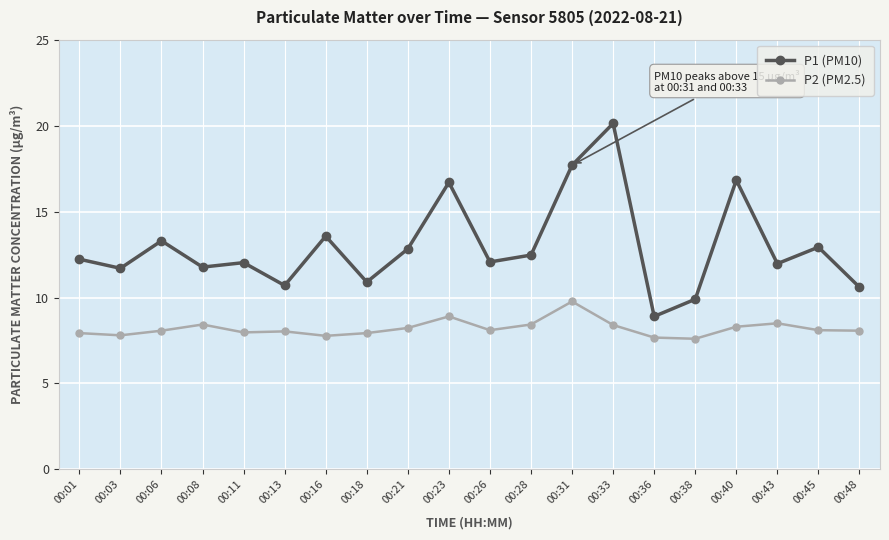

What is the total value across all series at 00:38?

17.5